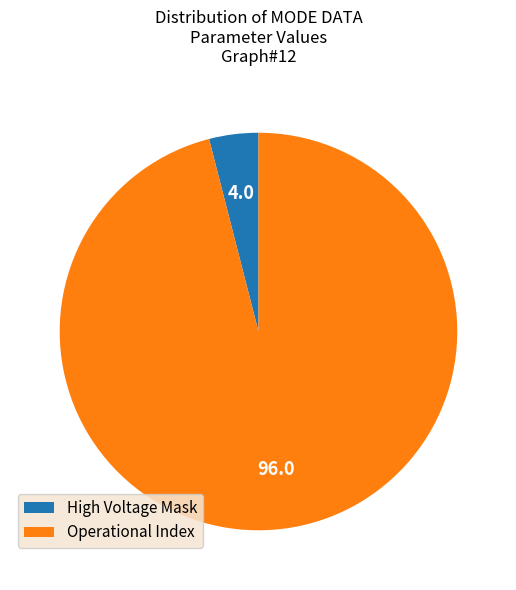

Rank the categories by value from highest to lowest.

Operational Index, High Voltage Mask